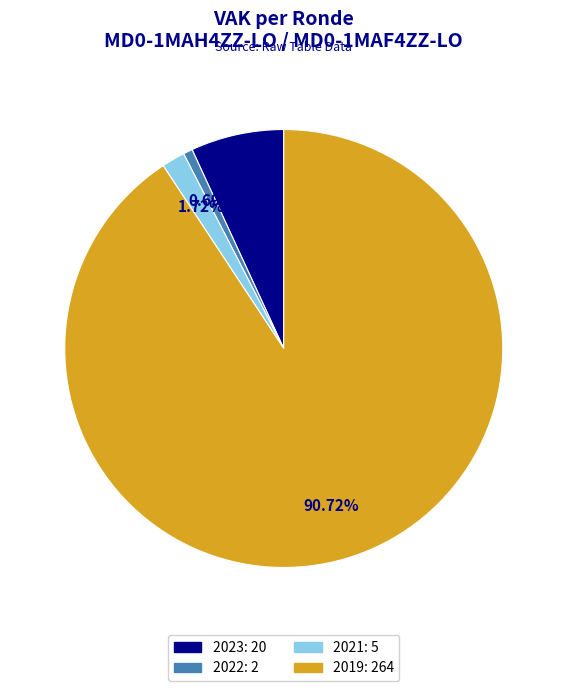

Is there a majority slice in this chart?

Yes